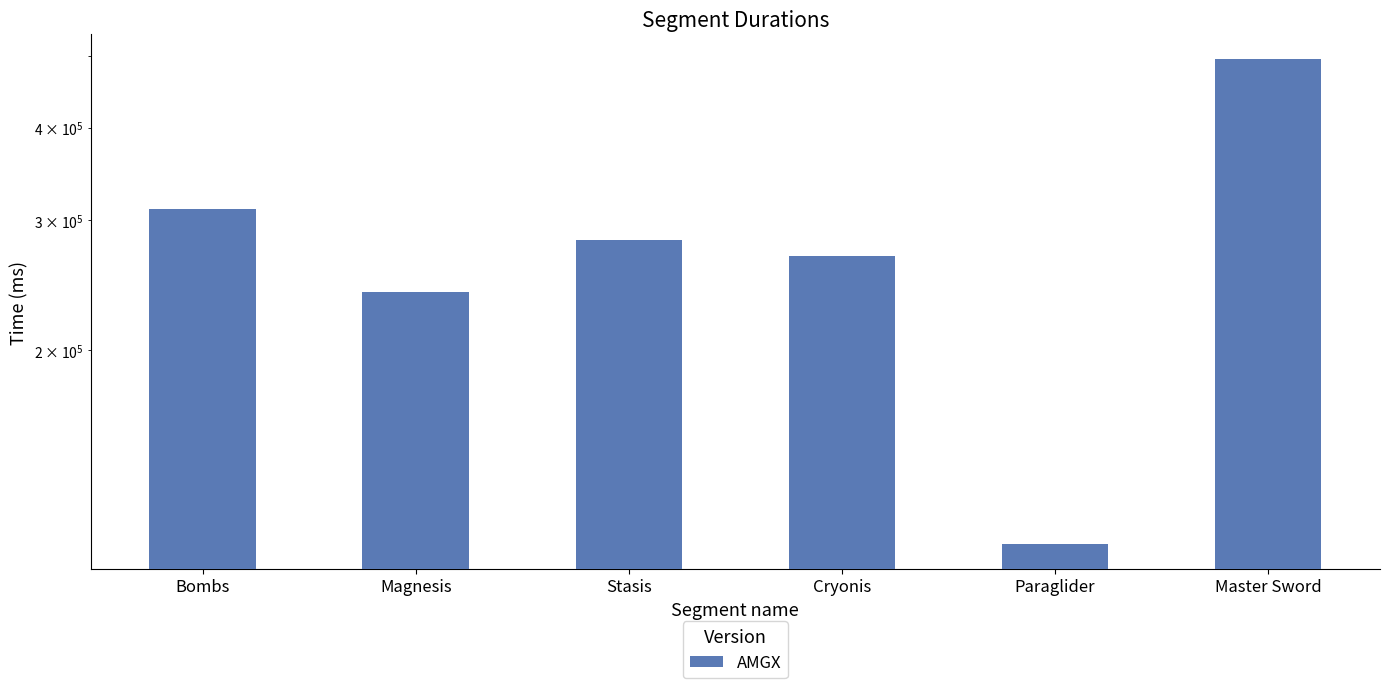

Which category has the lowest value across all series?

Paraglider